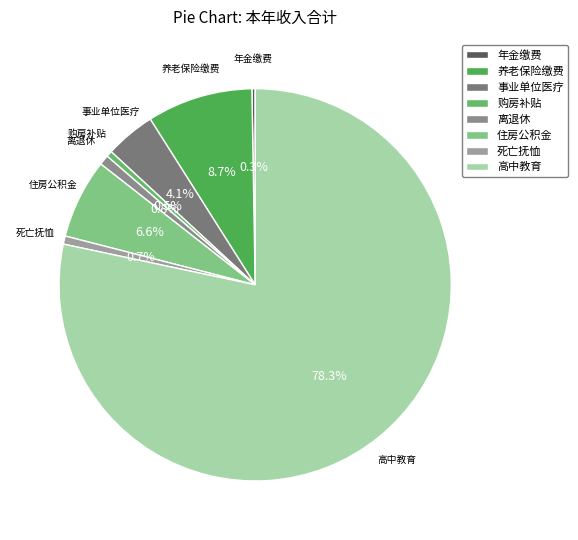

Which slice represents more than half of the pie?

高中教育